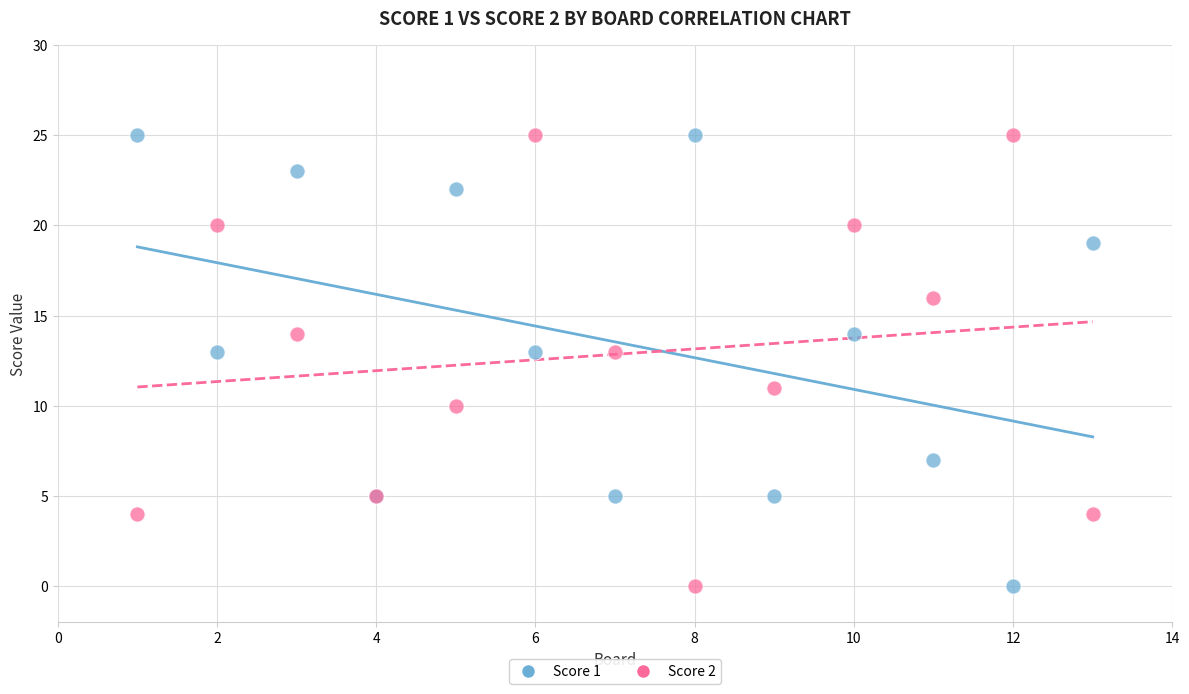

What is the X range (max minus min) for the scatter plot?

12